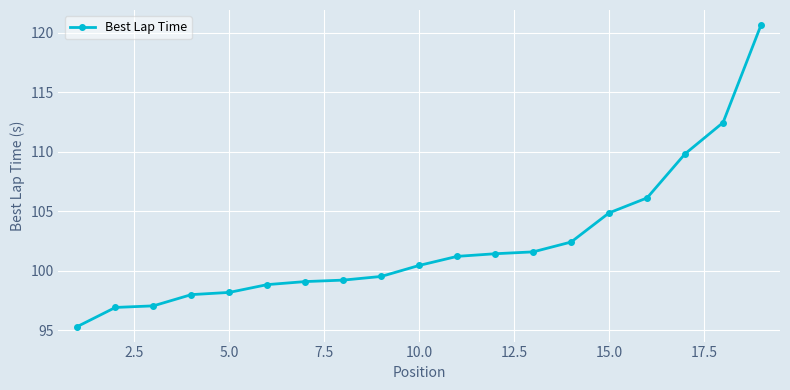

What is the average value?

102.3